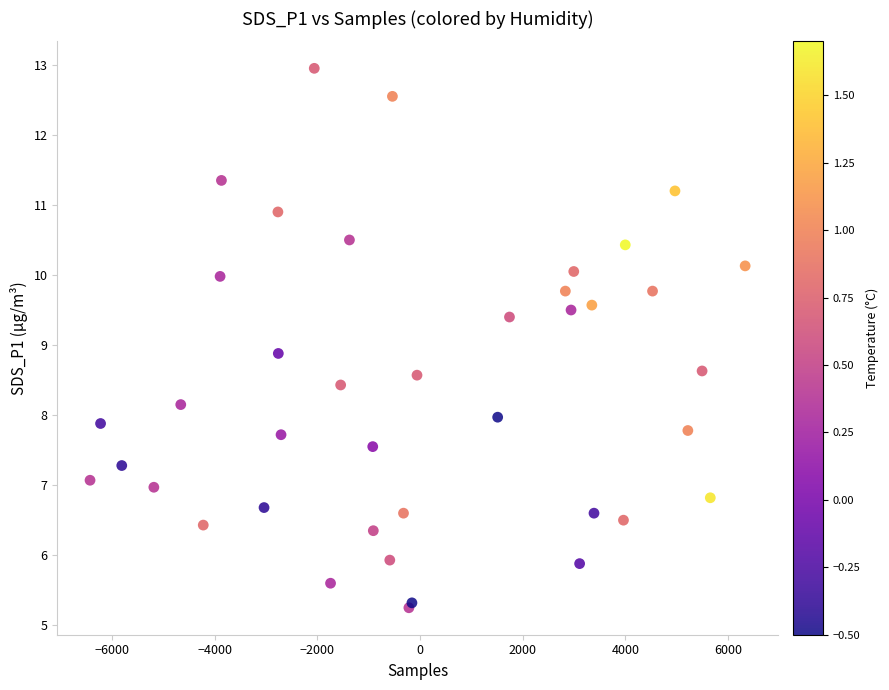

What Y value in the scatter plot is closest to 9?

8.9